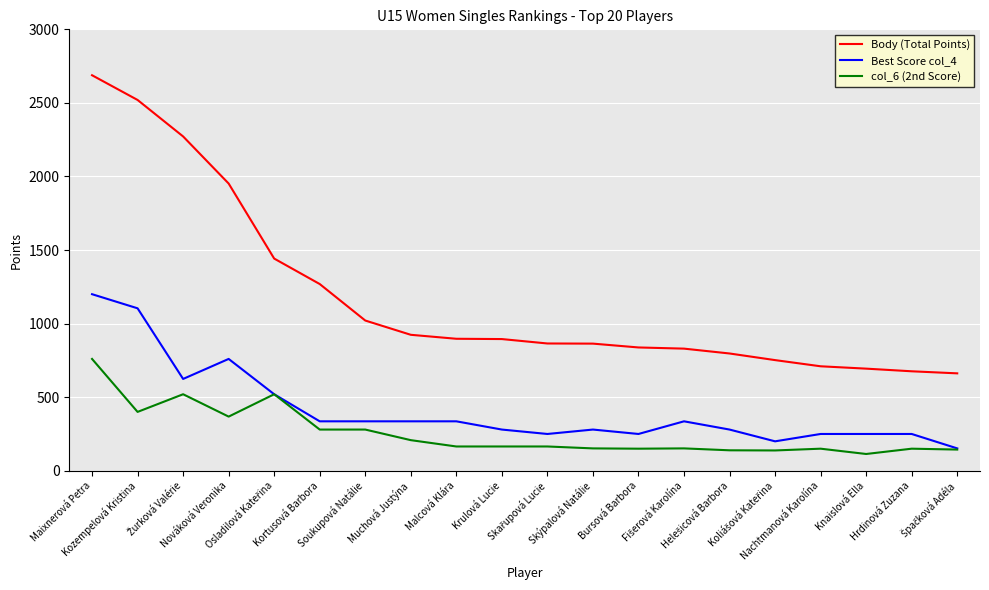

List the series in order of their overall mean, highest first.

Body (Total Points), Best Score col_4, col_6 (2nd Score)